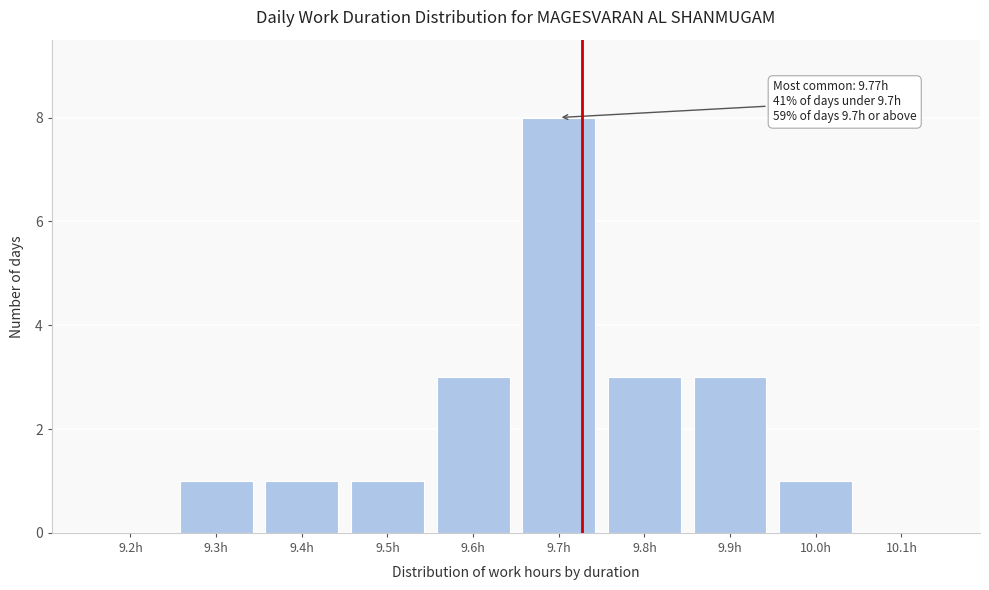

Reading right to left, list all the values displayed in this chart.

10.1h=0	10.0h=1	9.9h=3	9.8h=3	9.7h=8	9.6h=3	9.5h=1	9.4h=1	9.3h=1	9.2h=0